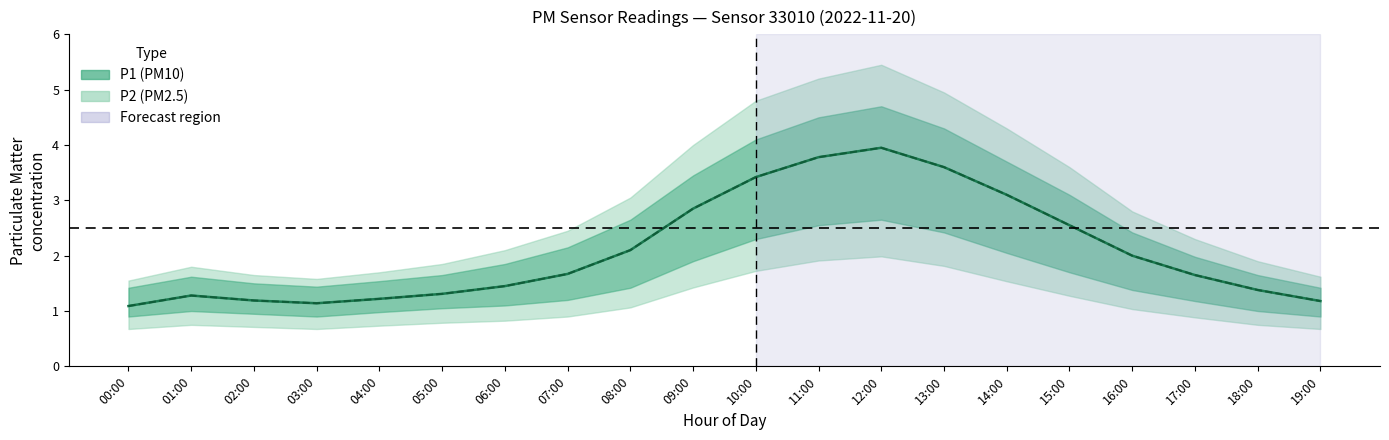

Rank the series by their maximum value, from highest to lowest.

P1 mean, P2 mean